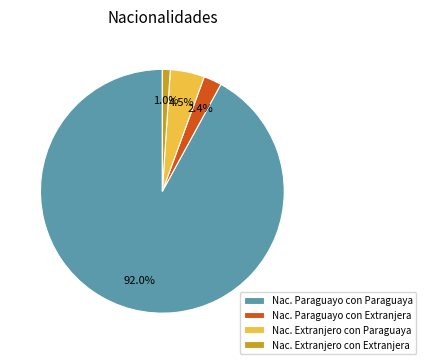

Which category has the smallest portion of the pie?

Nac. Extranjero con Extranjera